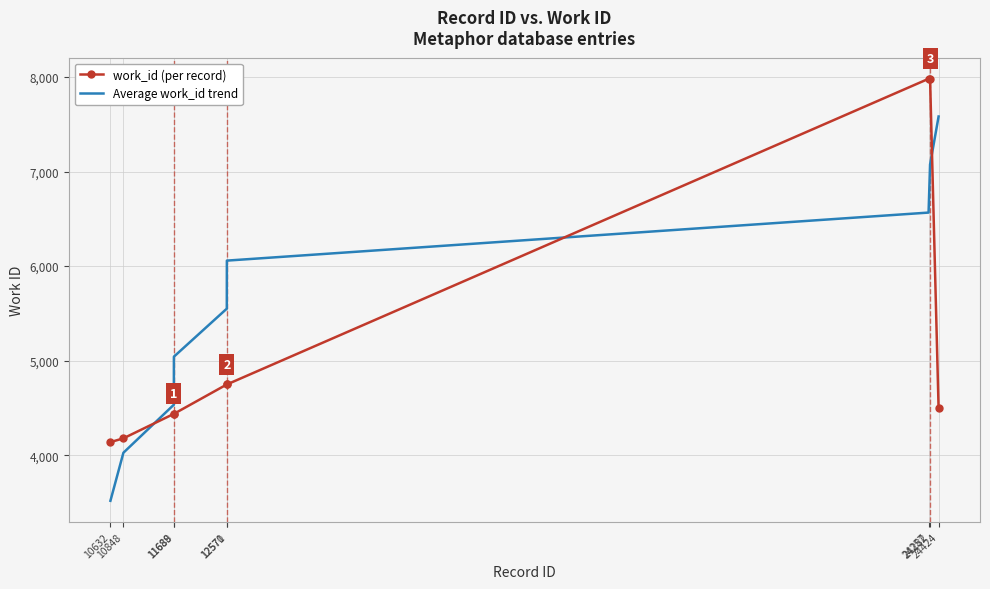

Which series has the widest spread of values?

Average work_id trend